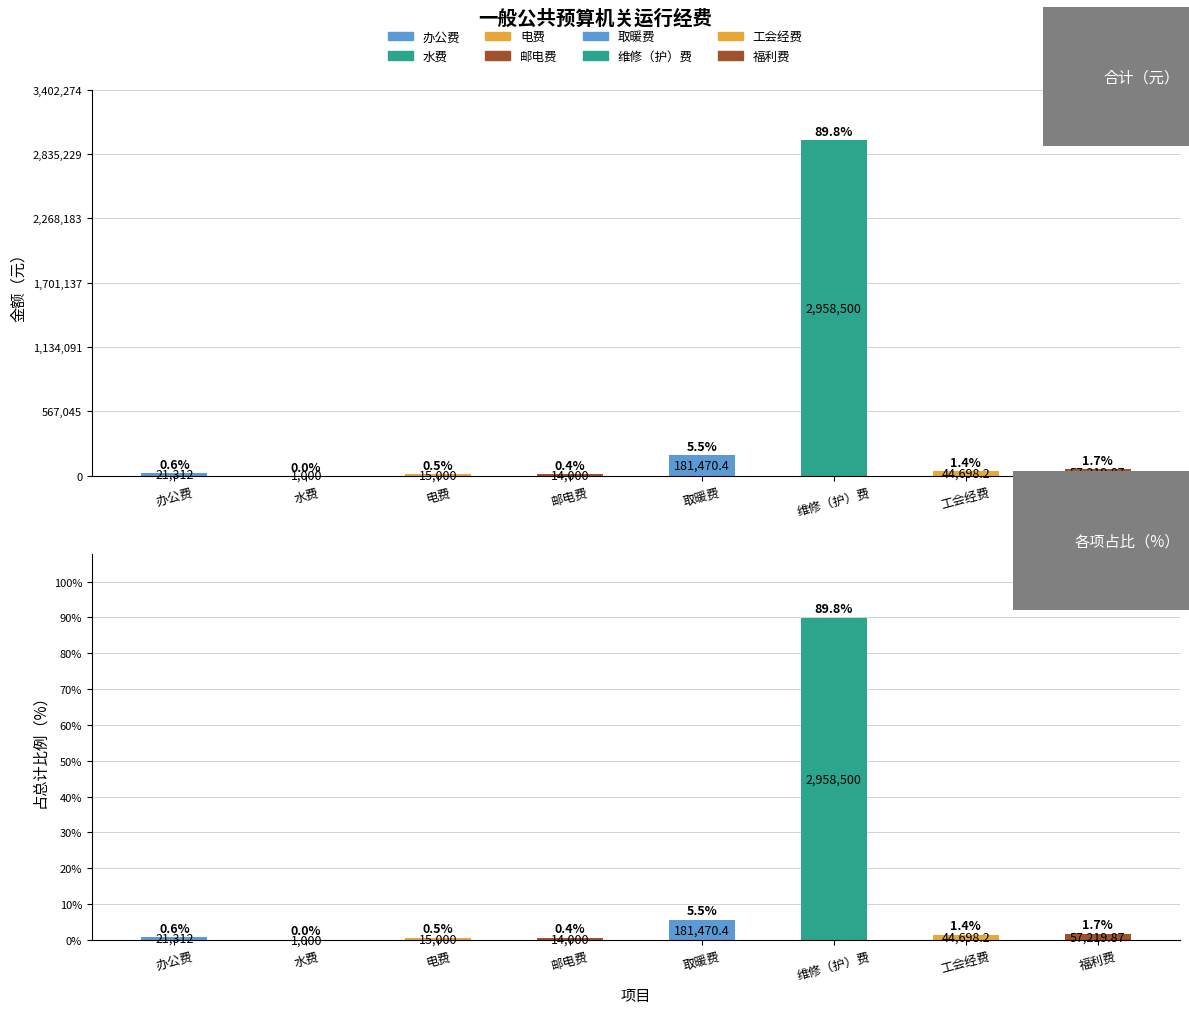

True or false: 合计 has a value of 14000.0 at 邮电费.

True